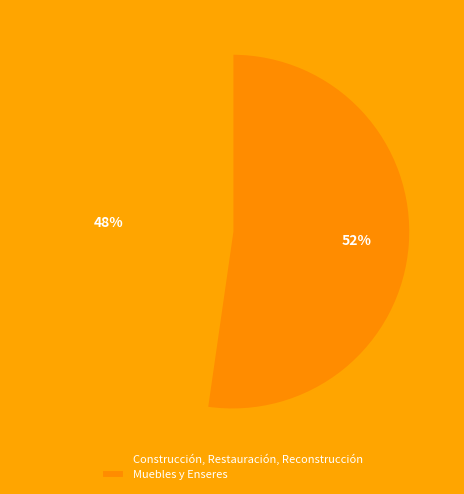

Count the number of slices in the pie.

2